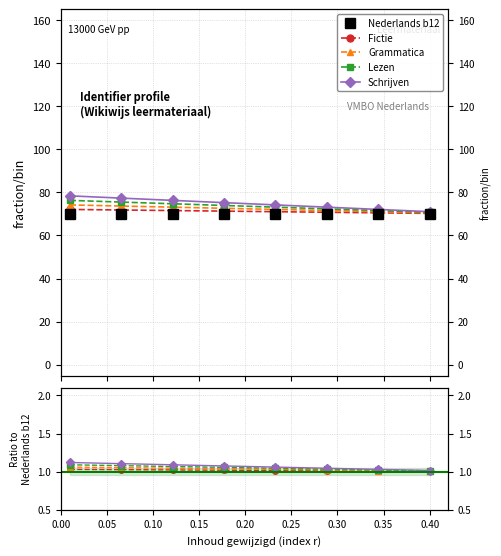

Does the chart have visible grid lines?

Yes